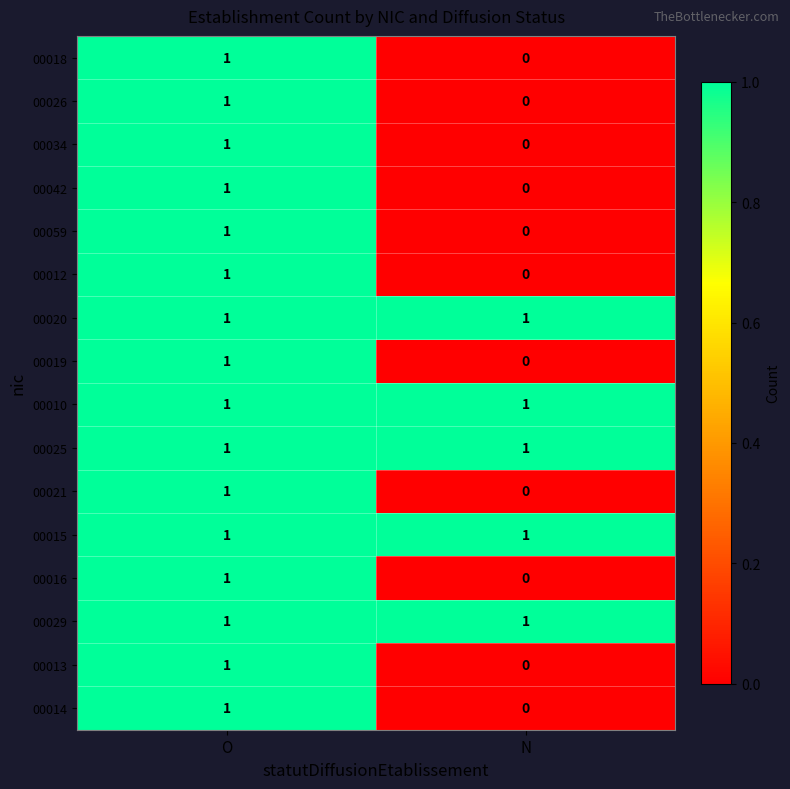

At how many categories does at least one series exceed 0?

2